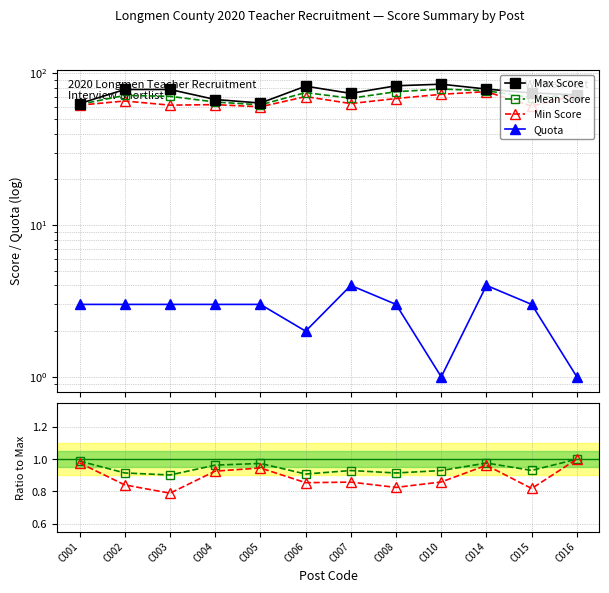

What is the average value of the Max Score series?

74.7